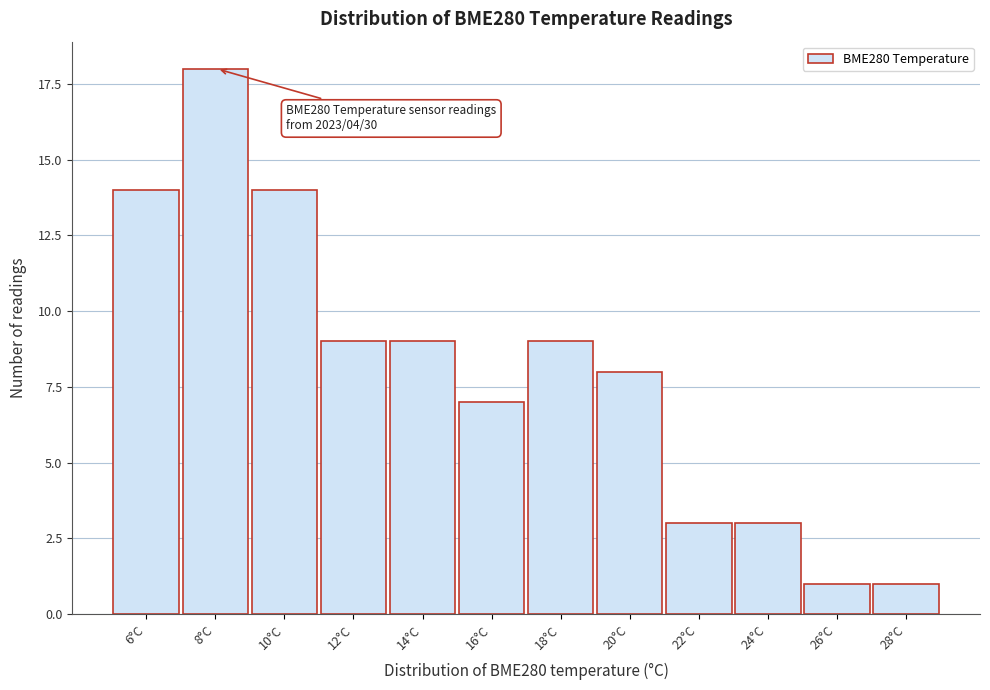

Reading left to right, what are all the values shown in this chart?

14	18	14	9	9	7	9	8	3	3	1	1